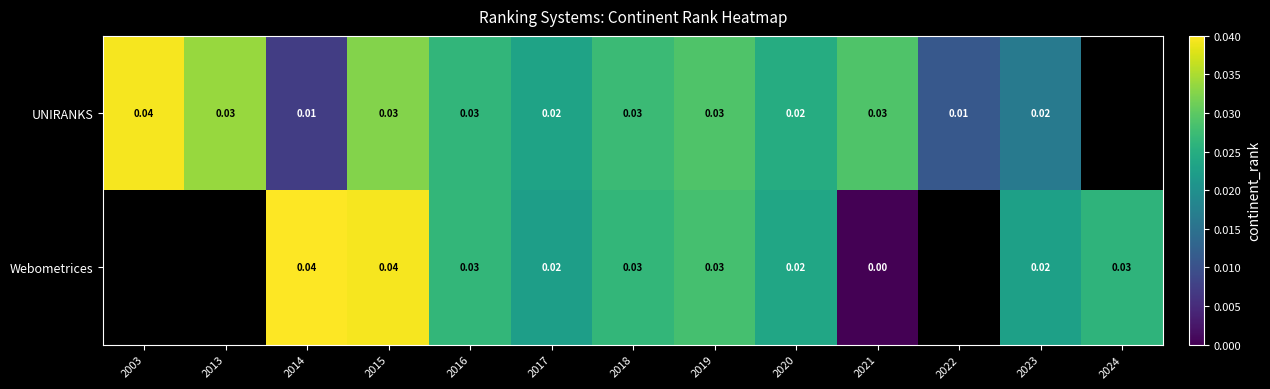

Rank the series by their maximum value, from lowest to highest.

UNIRANKS, Webometrices